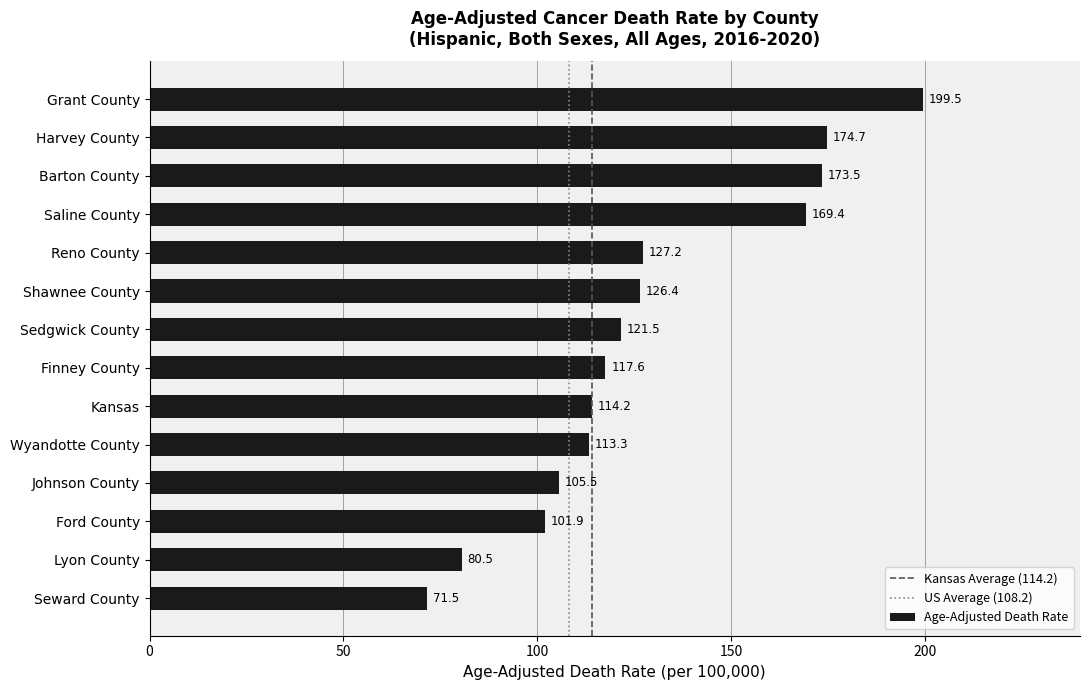

What is the smallest value displayed?

71.5